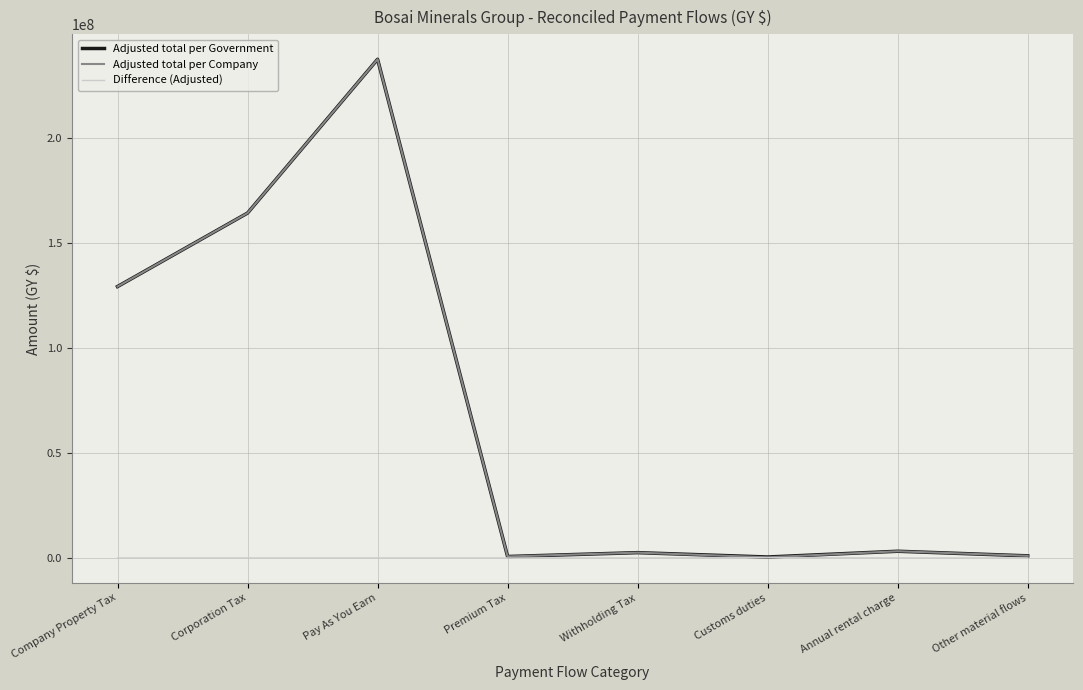

What is the maximum value shown in the chart?

237285369